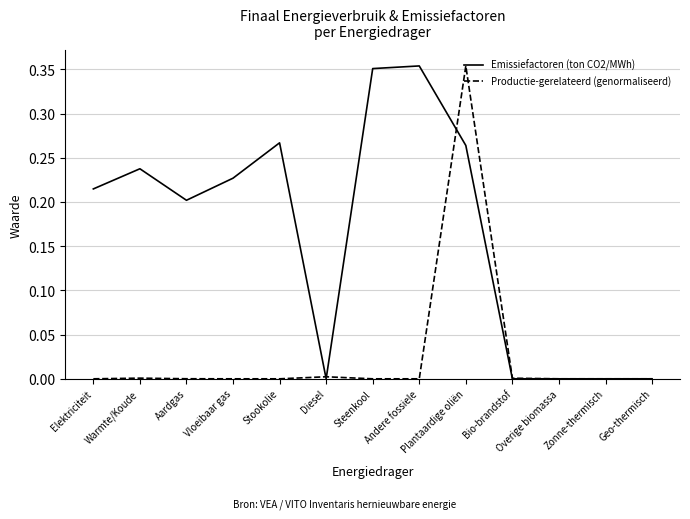

True or false: Emissiefactoren (ton CO2/MWh) and Productie-gerelateerd (genormaliseerd) cross at least once.

True